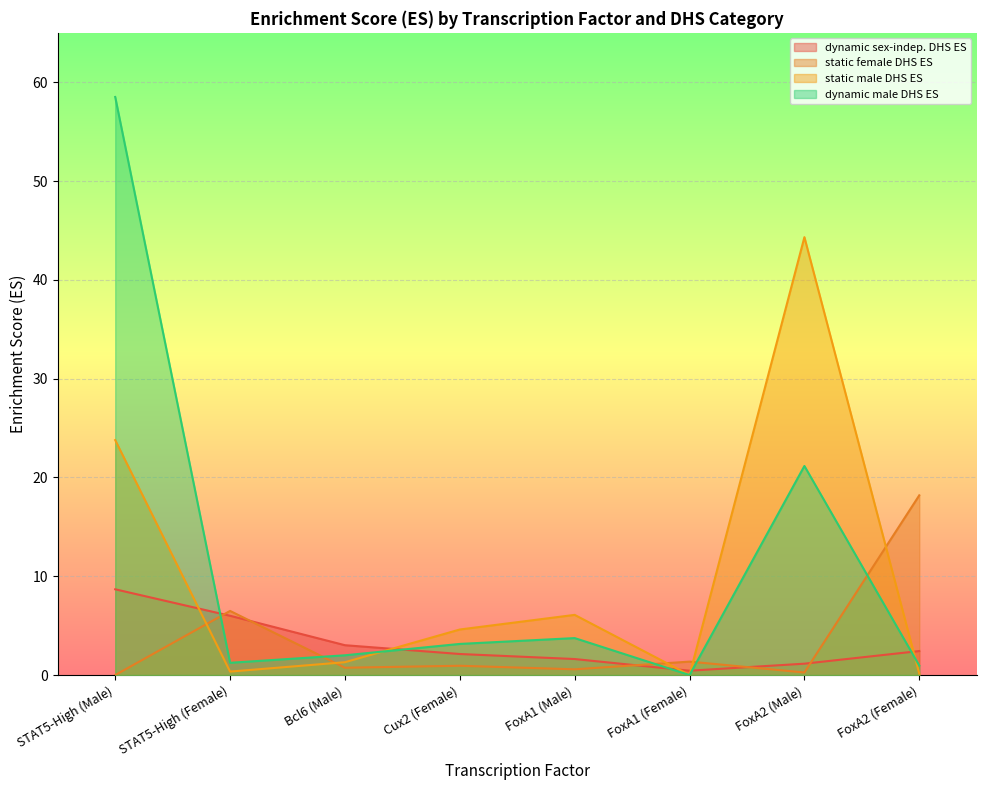

At which label does dynamic male DHS ES first exceed 3?

STAT5-High (Male)